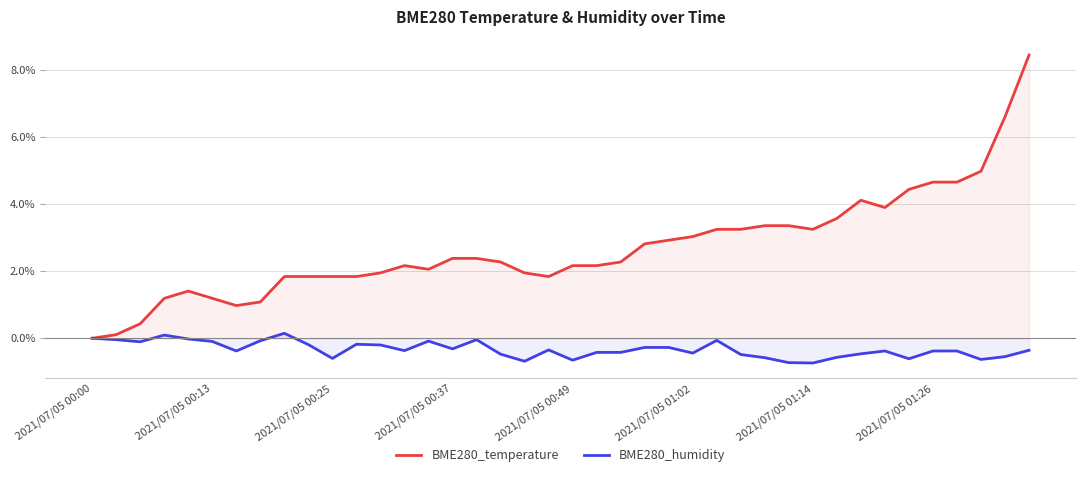

Reading right to left, what are all the values shown in this chart?

BME280_temperature: 8.4	6.6	5.0	4.7	4.7	4.4	3.9	4.1	3.6	3.2	3.4	3.4	3.2	3.2	3.0	2.9	2.8	2.3	2.2	2.2	1.8	1.9	2.3	2.4	2.4	2.1	2.2	1.9	1.8	1.8	1.8	1.8	1.1	1.0	1.2	1.4	1.2	0.4	0.1	0.0
BME280_humidity: -0.4	-0.5	-0.6	-0.4	-0.4	-0.6	-0.4	-0.5	-0.6	-0.7	-0.7	-0.6	-0.5	-0.1	-0.4	-0.3	-0.3	-0.4	-0.4	-0.7	-0.3	-0.7	-0.5	-0.0	-0.3	-0.1	-0.4	-0.2	-0.2	-0.6	-0.2	0.1	-0.1	-0.4	-0.1	-0.0	0.1	-0.1	-0.0	0.0